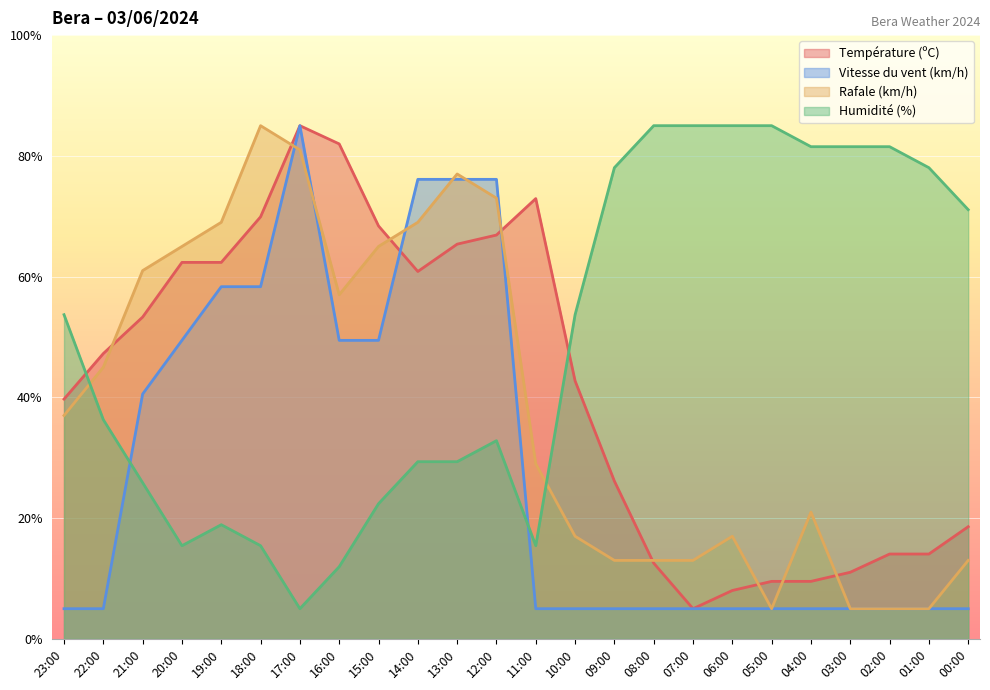

What is the difference between the second highest and second lowest values in the Rafale (km/h) series?

76.0